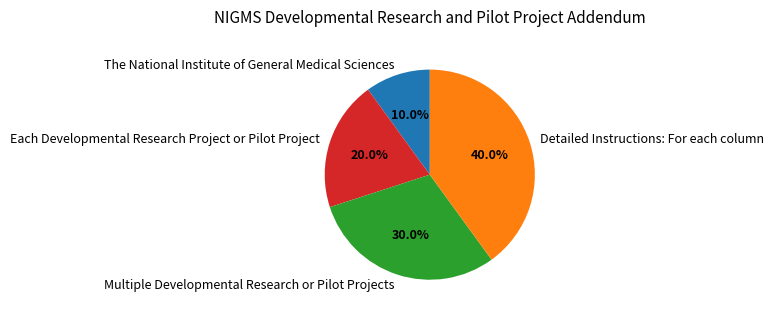

Which category has the biggest portion of the pie?

Detailed Instructions: For each column